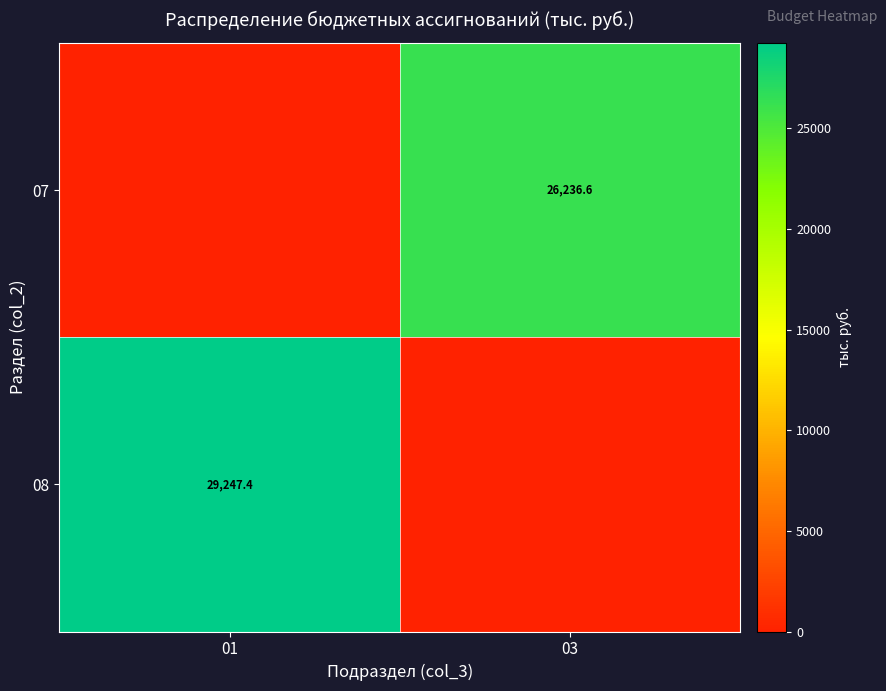

Is it true that 08 equals 29247.4 at 01?

True